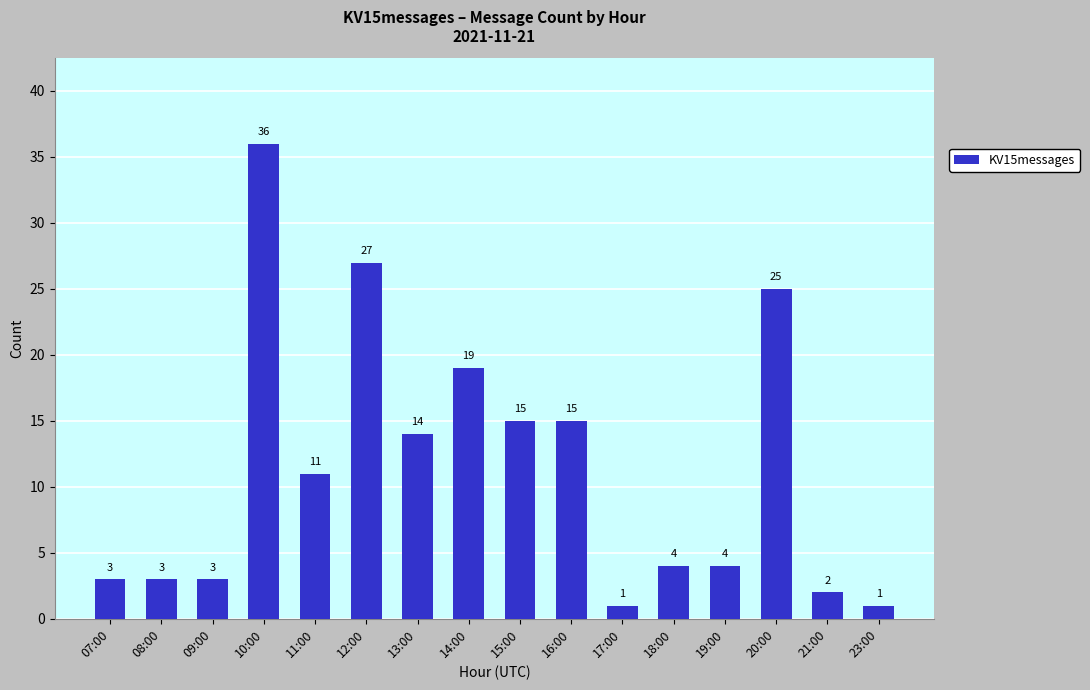

What is the sum of all values?

183